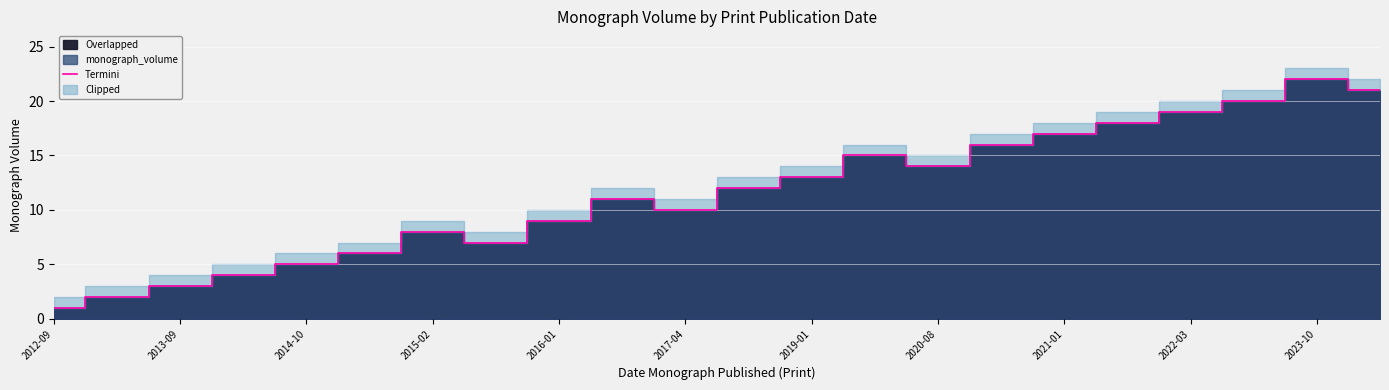

How many data points are less than 12?

11